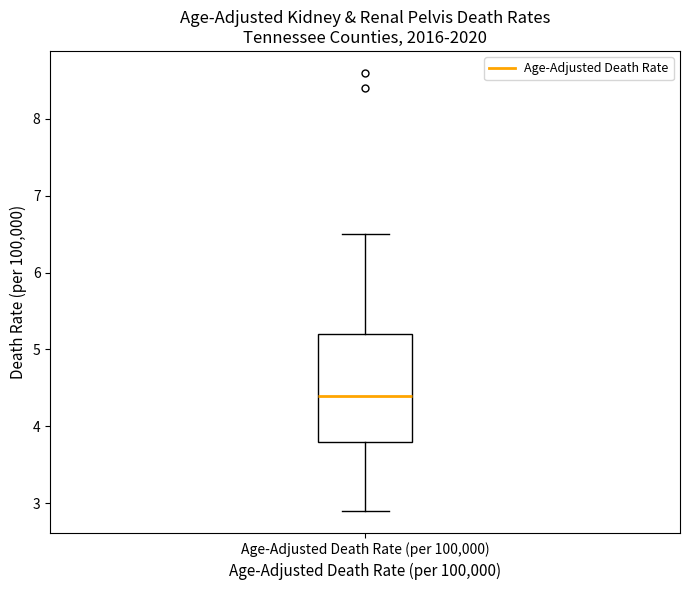

Read this box plot against the y-axis: the position of the median line, the range covered by the box, and the ends of both whiskers. The values are not printed on the chart, so give them approximately, as read against the axis.

median 4.4, box 3.8 to 5.2, whiskers 2.9 to 6.5